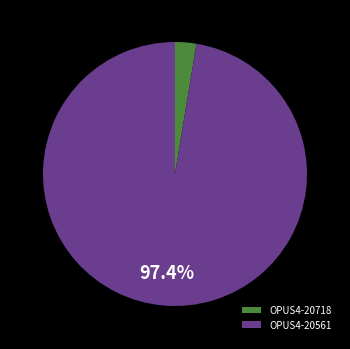

Does OPUS4-20561 account for over 50% of the chart?

Yes